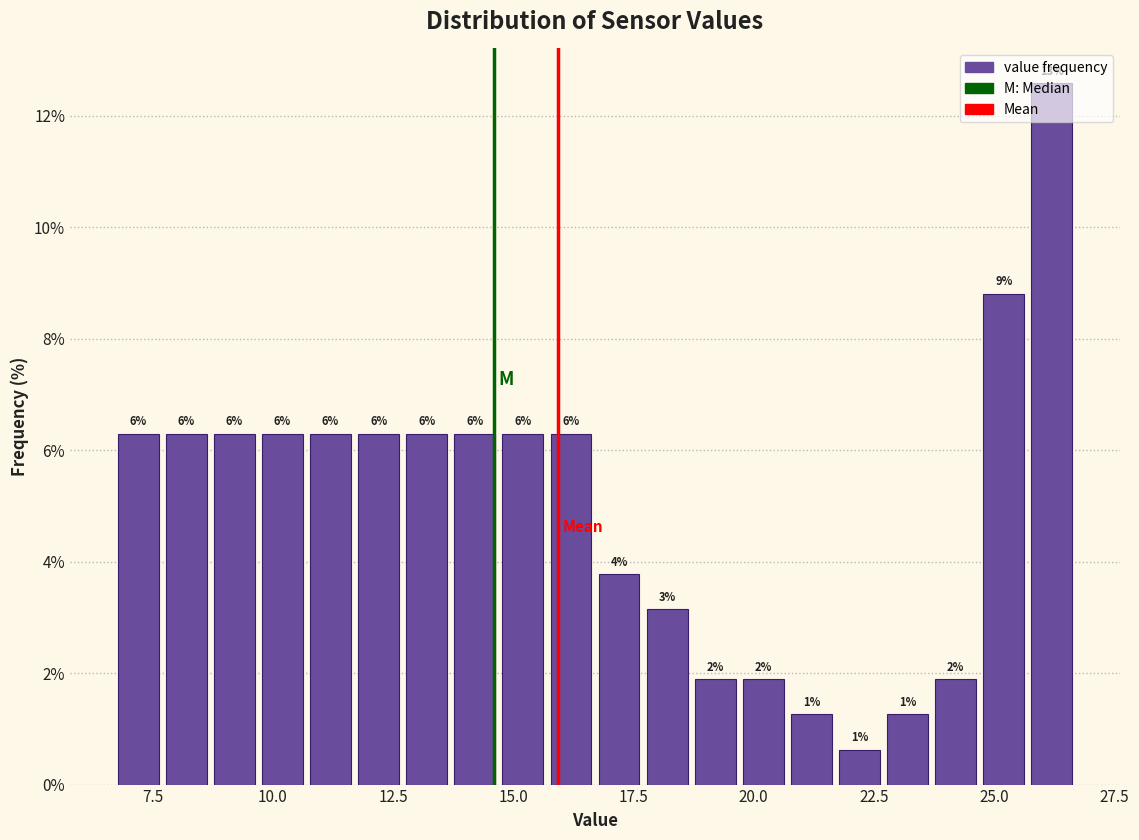

Read against the x-axis, roughly where is the centre of the tallest bar?

26.0